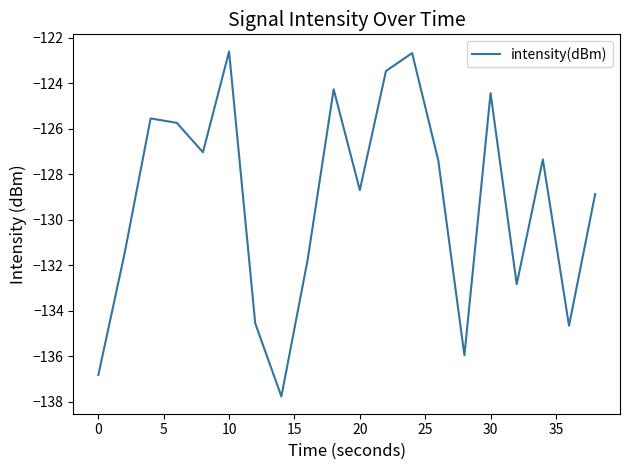

How many lines are shown in the chart?

1